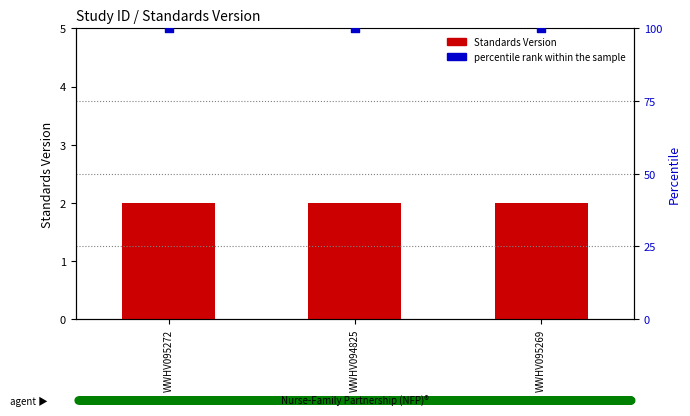

Which series has the largest total across all categories?

percentile rank within the sample